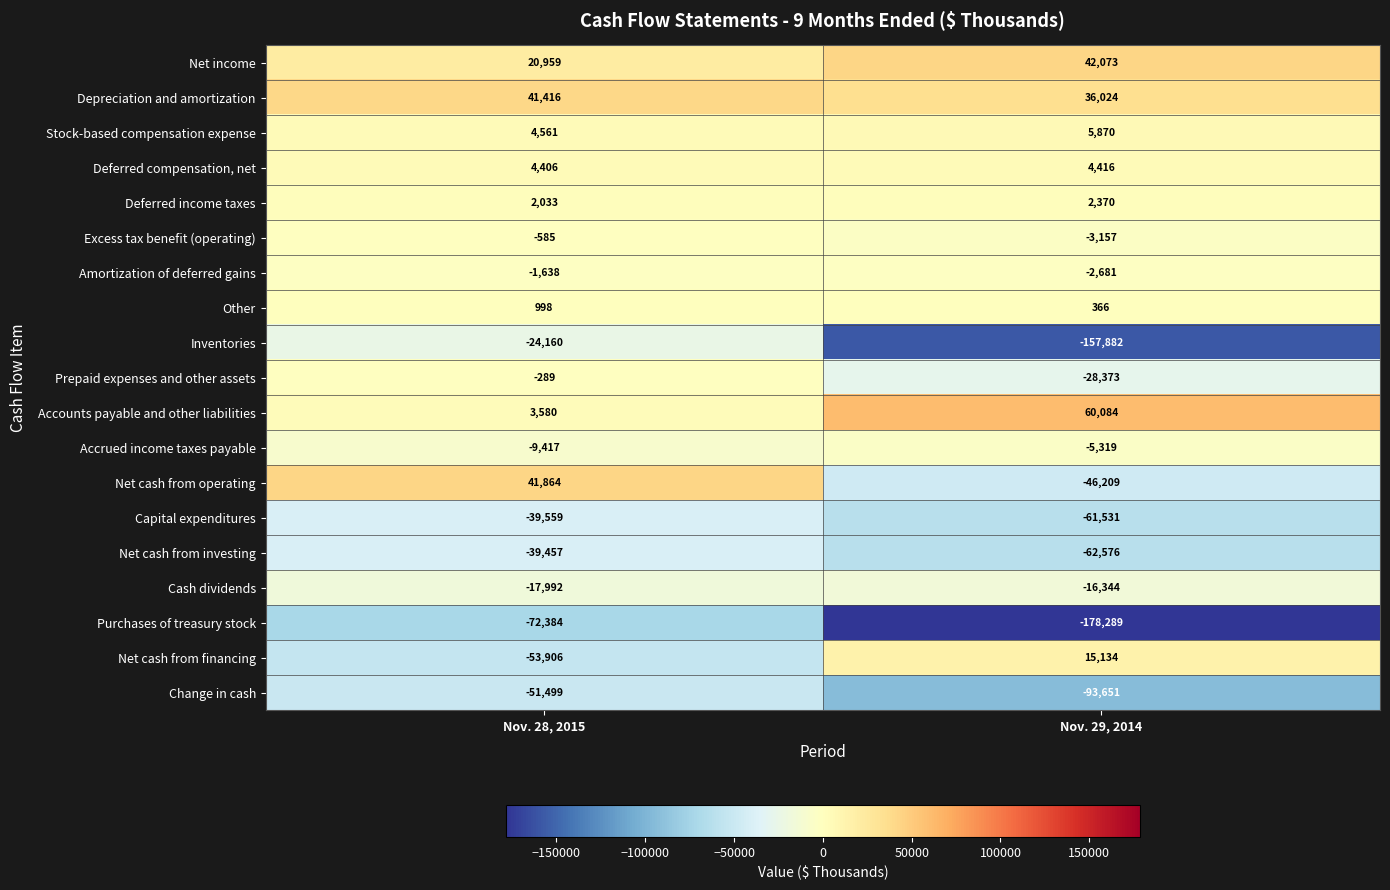

At which category does the chart reach its peak across all series?

Nov. 29, 2014